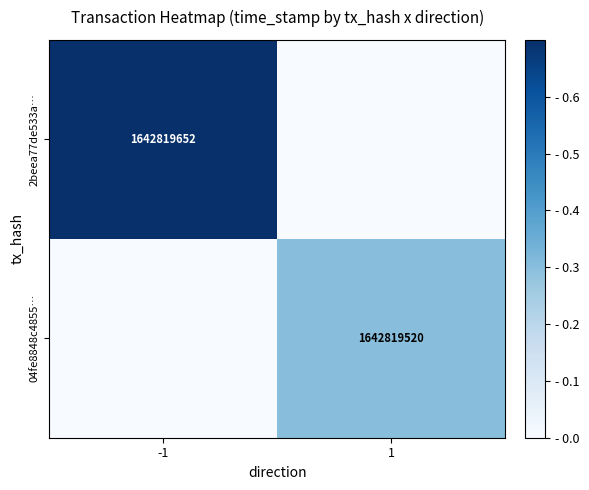

Between 1 and -1, which is larger?

-1